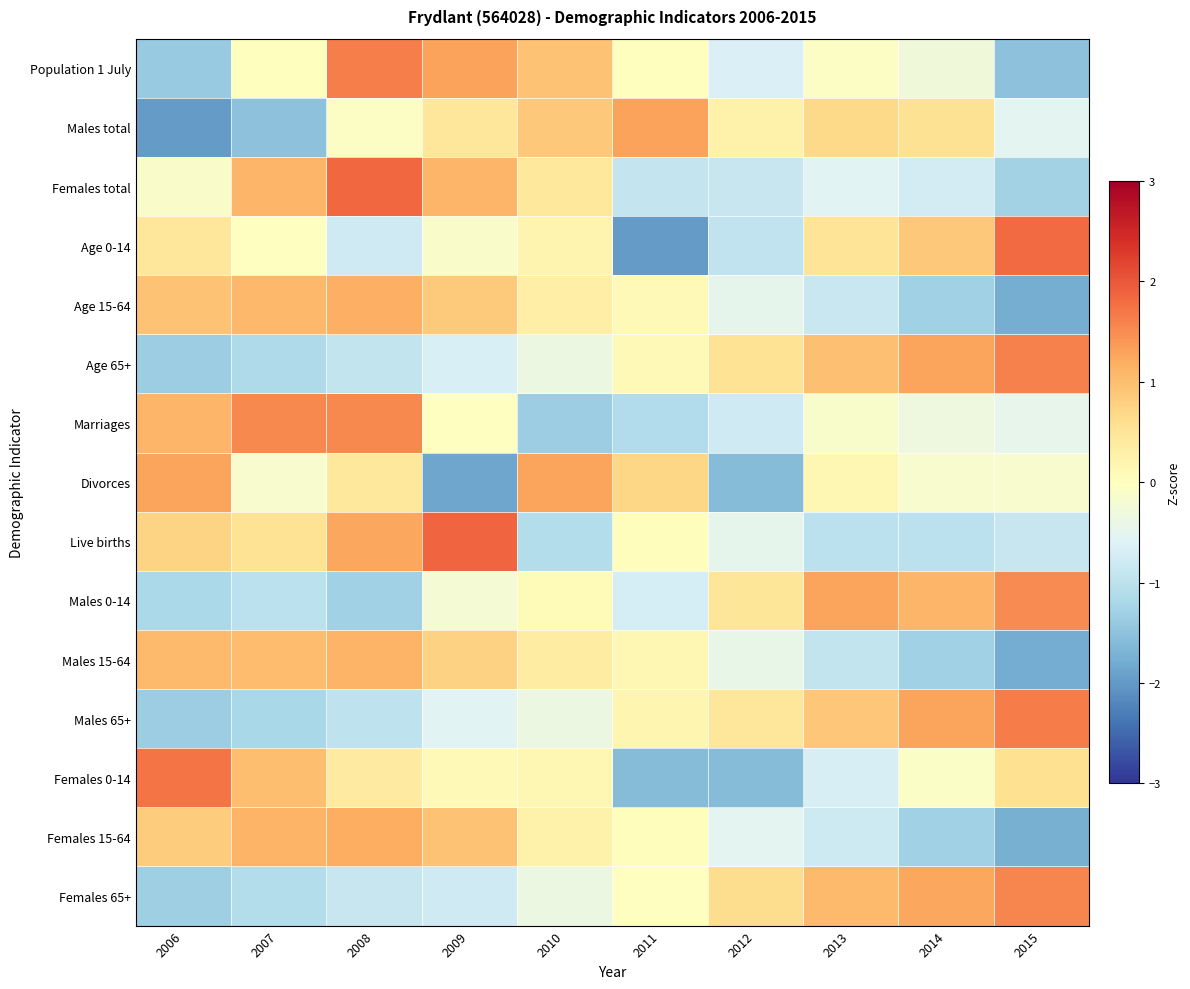

Reading left to right, what are all the values shown in this chart?

Population 1 July: 2006=-1.4	2007=0.0	2008=1.6	2009=1.3	2010=1.0	2011=0.0	2012=-0.6	2013=-0.1	2014=-0.3	2015=-1.5
Males total: 2006=-2.0	2007=-1.5	2008=-0.1	2009=0.5	2010=0.9	2011=1.3	2012=0.2	2013=0.7	2014=0.6	2015=-0.5
Females total: 2006=-0.1	2007=1.1	2008=1.8	2009=1.1	2010=0.4	2011=-0.9	2012=-0.9	2013=-0.5	2014=-0.7	2015=-1.3
Age 0-14: 2006=0.5	2007=-0.0	2008=-0.8	2009=-0.1	2010=0.2	2011=-2.0	2012=-0.9	2013=0.5	2014=0.9	2015=1.8
Age 15-64: 2006=0.9	2007=1.1	2008=1.2	2009=0.9	2010=0.3	2011=0.1	2012=-0.5	2013=-0.9	2014=-1.3	2015=-1.8
Age 65+: 2006=-1.3	2007=-1.2	2008=-0.9	2009=-0.7	2010=-0.4	2011=0.1	2012=0.5	2013=1.0	2014=1.3	2015=1.6
Marriages: 2006=1.1	2007=1.5	2008=1.5	2009=-0.0	2010=-1.3	2011=-1.1	2012=-0.8	2013=-0.1	2014=-0.3	2015=-0.5
Divorces: 2006=1.3	2007=-0.1	2008=0.4	2009=-1.9	2010=1.3	2011=0.7	2012=-1.6	2013=0.1	2014=-0.1	2015=-0.1
Live births: 2006=0.7	2007=0.5	2008=1.3	2009=1.9	2010=-1.1	2011=0.0	2012=-0.5	2013=-1.0	2014=-1.0	2015=-0.9
Males 0-14: 2006=-1.2	2007=-1.0	2008=-1.3	2009=-0.2	2010=0.1	2011=-0.7	2012=0.5	2013=1.3	2014=1.1	2015=1.5
Males 15-64: 2006=1.0	2007=1.0	2008=1.1	2009=0.8	2010=0.4	2011=0.1	2012=-0.4	2013=-0.9	2014=-1.3	2015=-1.8
Males 65+: 2006=-1.3	2007=-1.2	2008=-1.0	2009=-0.6	2010=-0.4	2011=0.2	2012=0.4	2013=0.9	2014=1.3	2015=1.6
Females 0-14: 2006=1.7	2007=1.0	2008=0.4	2009=0.1	2010=0.2	2011=-1.6	2012=-1.6	2013=-0.7	2014=-0.1	2015=0.6
Females 15-64: 2006=0.8	2007=1.1	2008=1.2	2009=0.9	2010=0.3	2011=0.0	2012=-0.5	2013=-0.8	2014=-1.3	2015=-1.8
Females 65+: 2006=-1.3	2007=-1.1	2008=-0.9	2009=-0.8	2010=-0.4	2011=-0.0	2012=0.6	2013=1.0	2014=1.3	2015=1.6